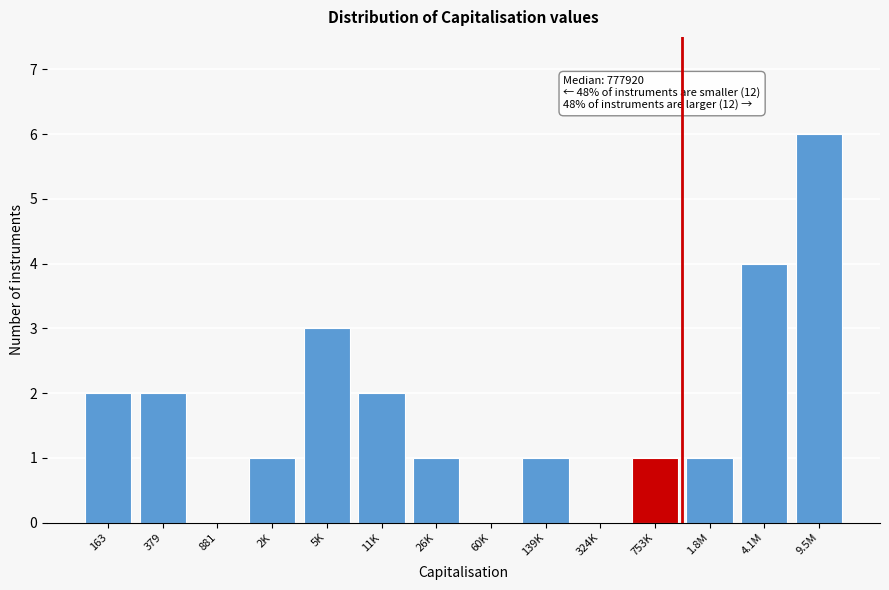

Reading right to left, transcribe all the data shown in this chart.

9.5M=6	4.1M=4	1.8M=1	753K=1	324K=0	139K=1	60K=0	26K=1	11K=2	5K=3	2K=1	881=0	379=2	163=2